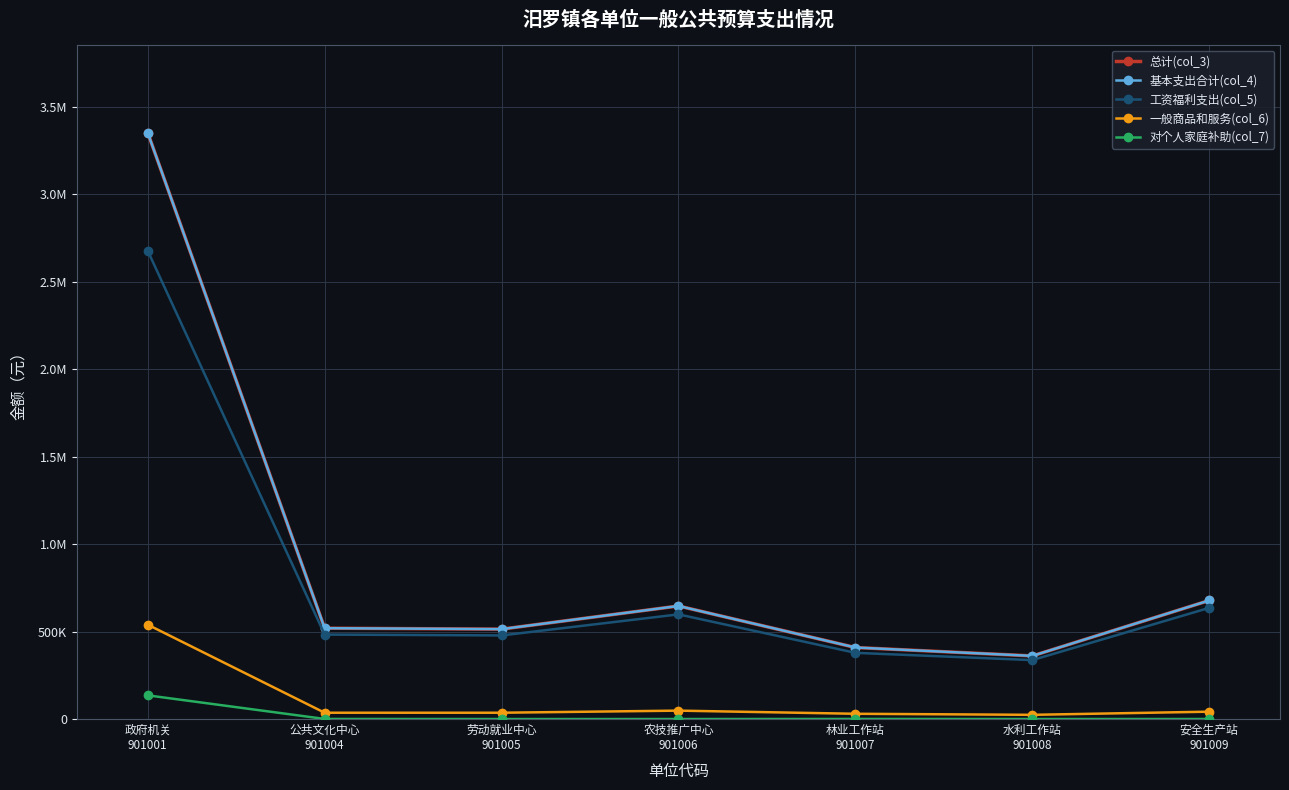

Where is 基本支出合计(col_4) nearest to the value 1855768?

安全生产站
901009